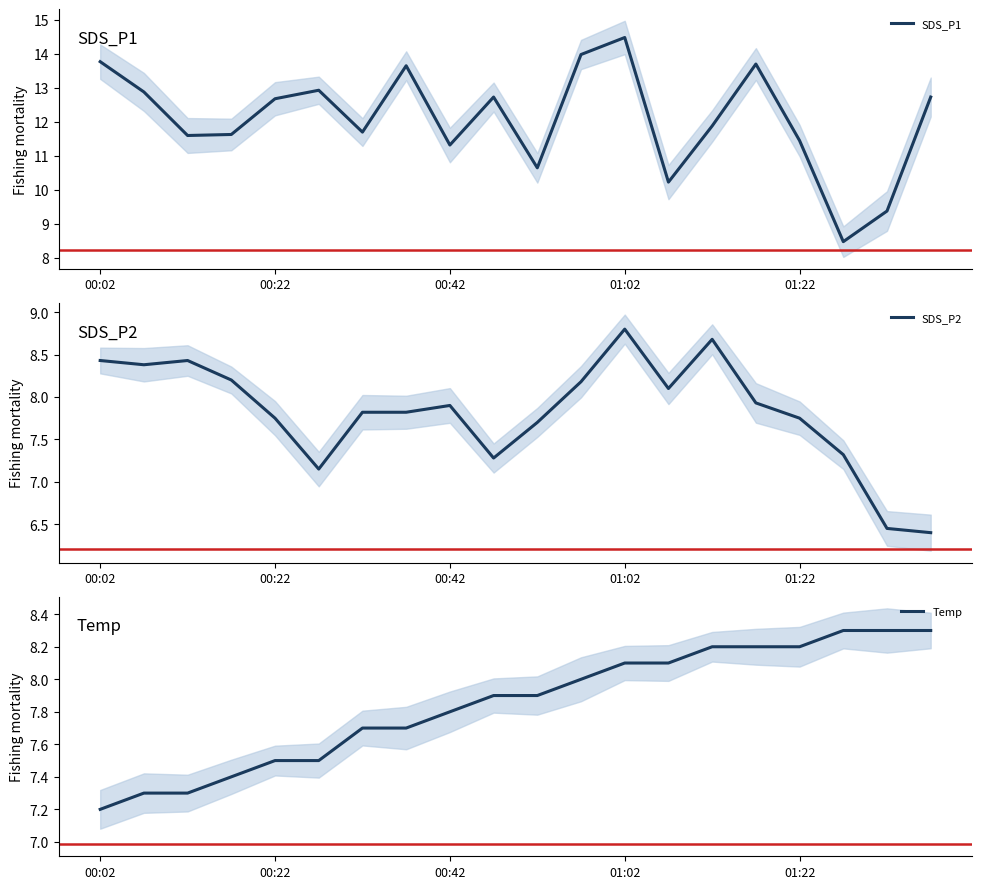

Does the chart display data point markers on the line(s)?

No